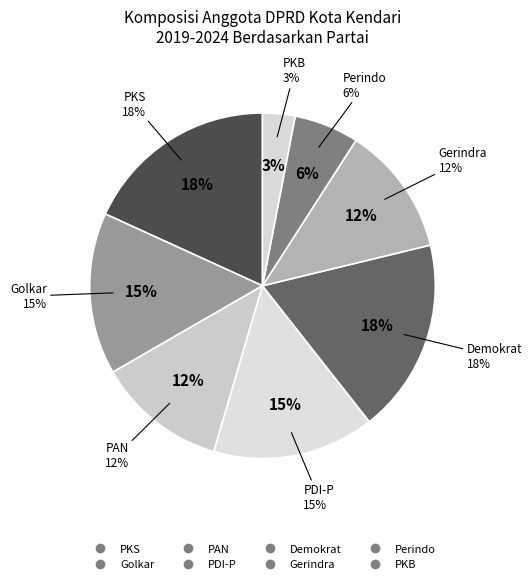

Is the sum of PARTAI KEBANGKITAN BANGSA and PARTAI KEADILAN SEJAHTERA greater than half?

No